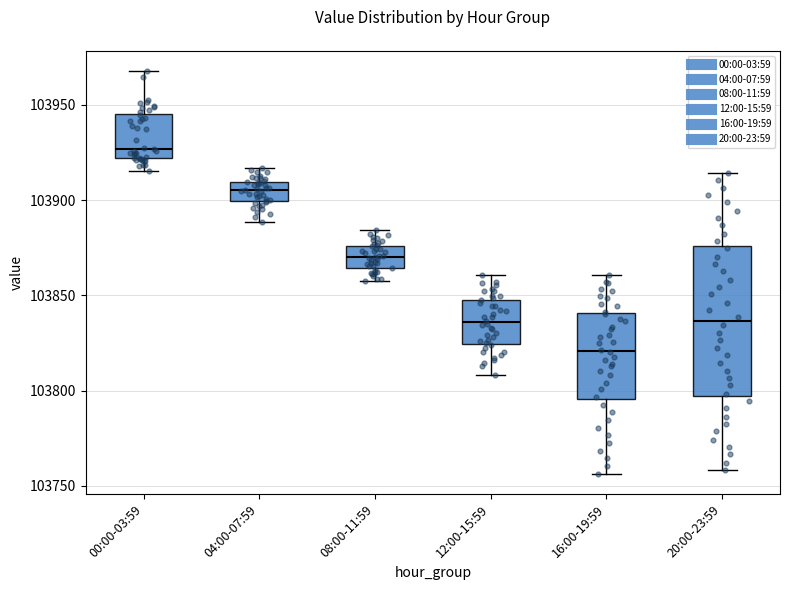

Where is the lower edge of the box for 04:00-07:59 on the y-axis? The values are not printed on the chart, so give them approximately, as read against the axis.

103900